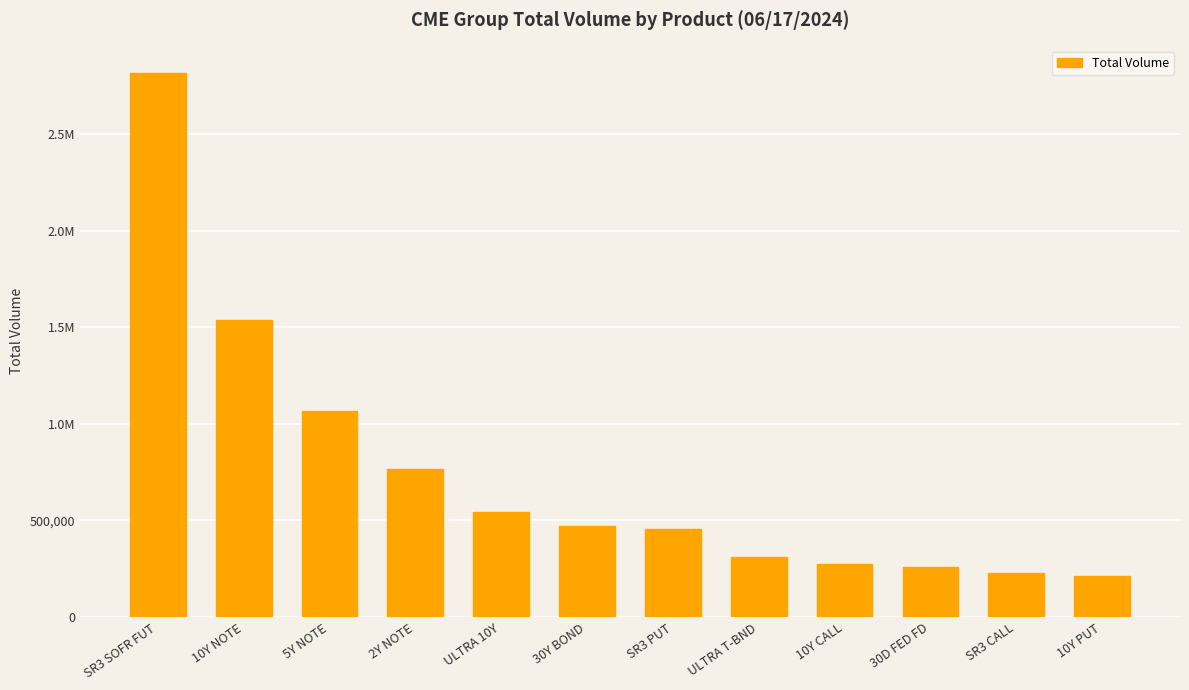

What is the value of the 11th bar from the left?

230549